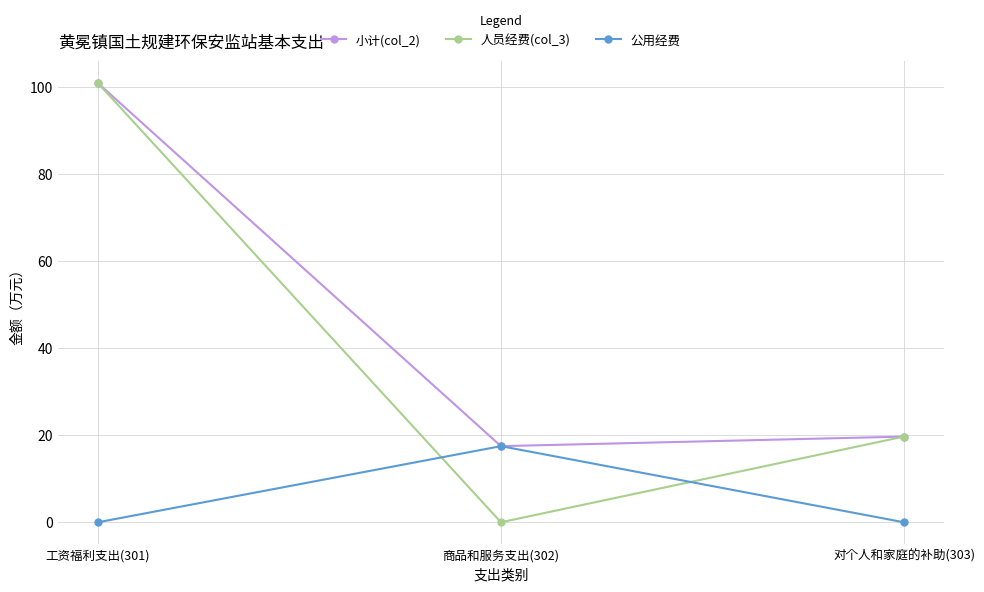

What is the difference between the 小计(col_2) values at 对个人和家庭的补助(303) and 商品和服务支出(302)?

2.2